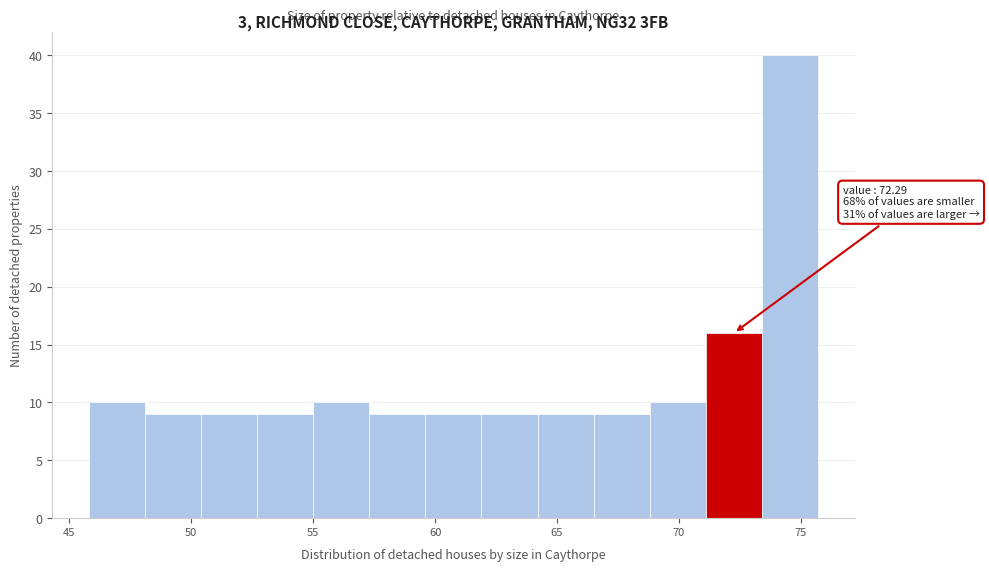

Which range on the x-axis has the tallest bar?

73.4 to 75.7